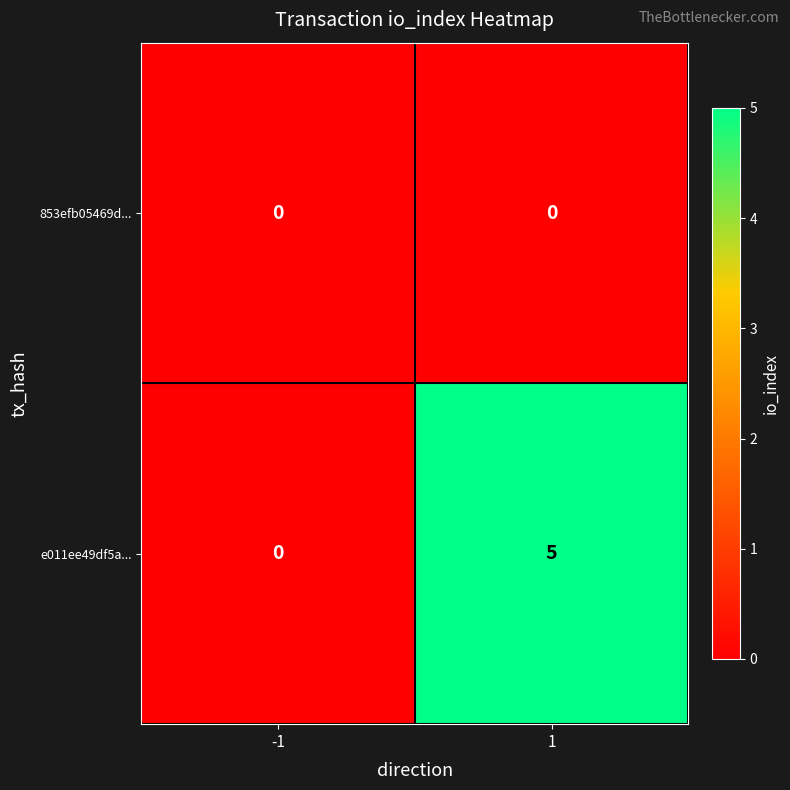

True or false: 853efb05469d... has a value of 0 at -1.

True